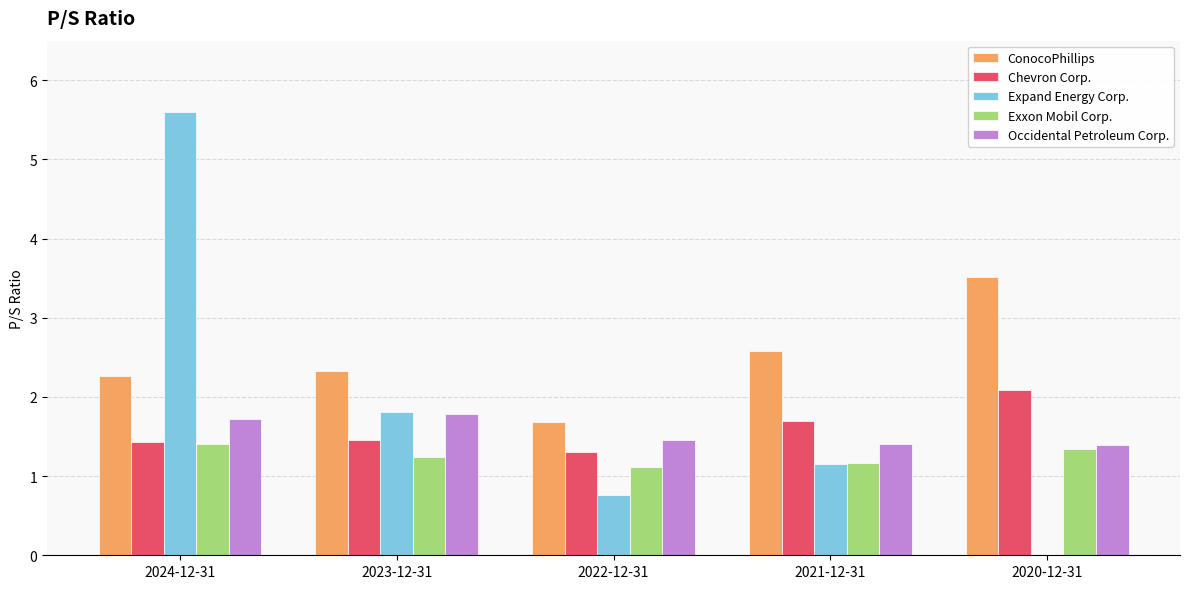

Is it true that Expand Energy Corp. equals 0.8 at 2022-12-31?

True